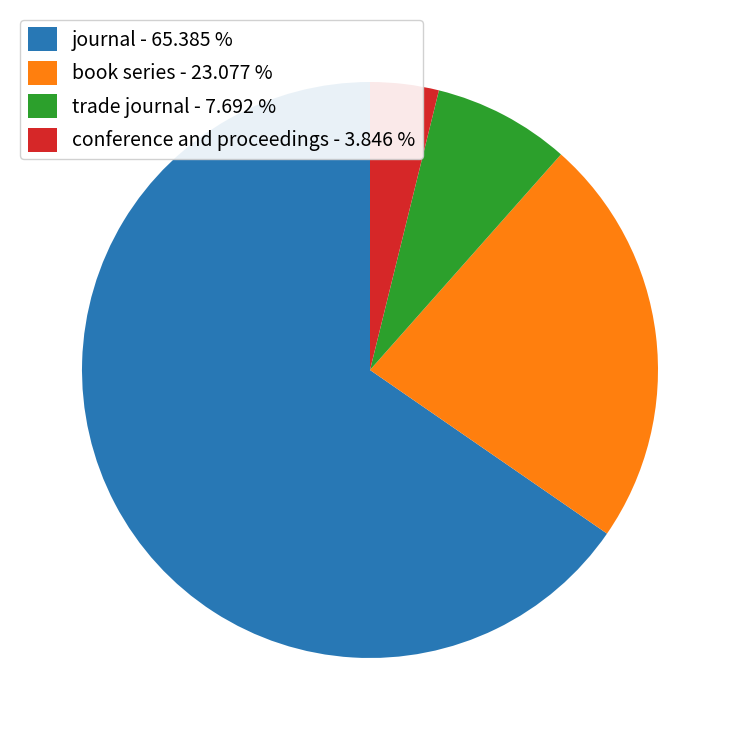

Is the sum of book series and conference and proceedings greater than half?

No